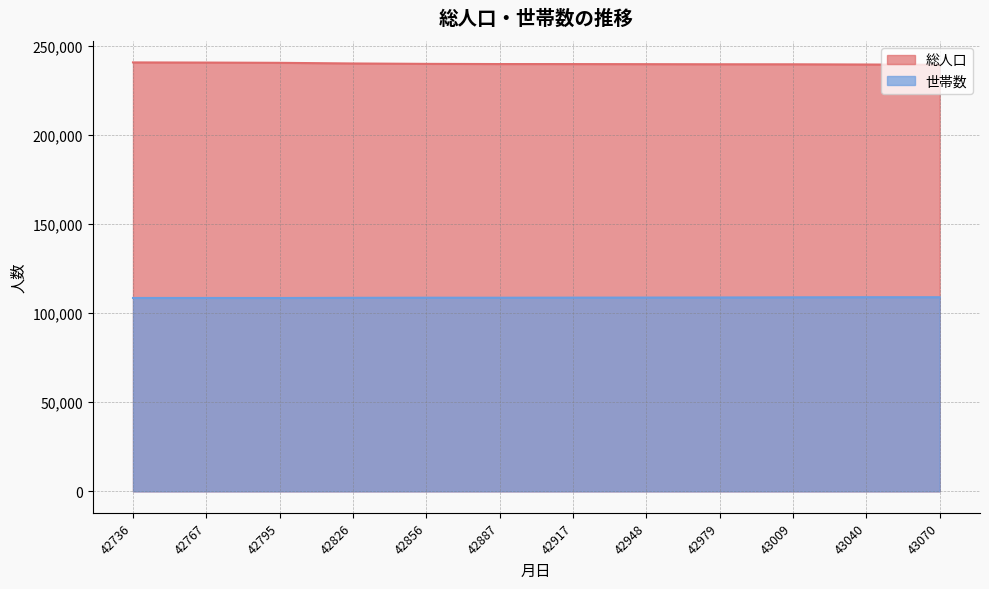

True or false: 総人口 has more than 2 interior local peaks.

False